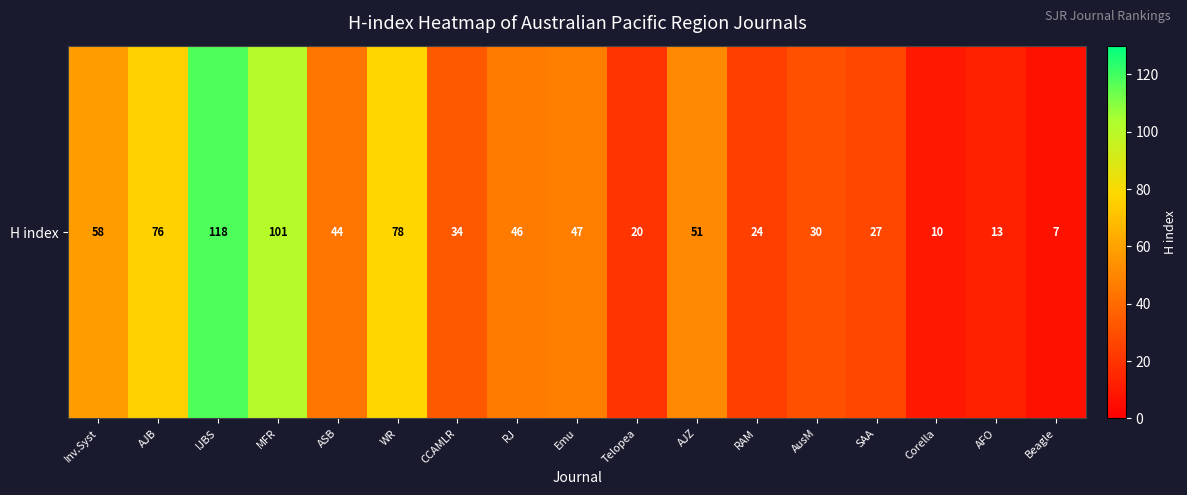

How many values are below 44?

8